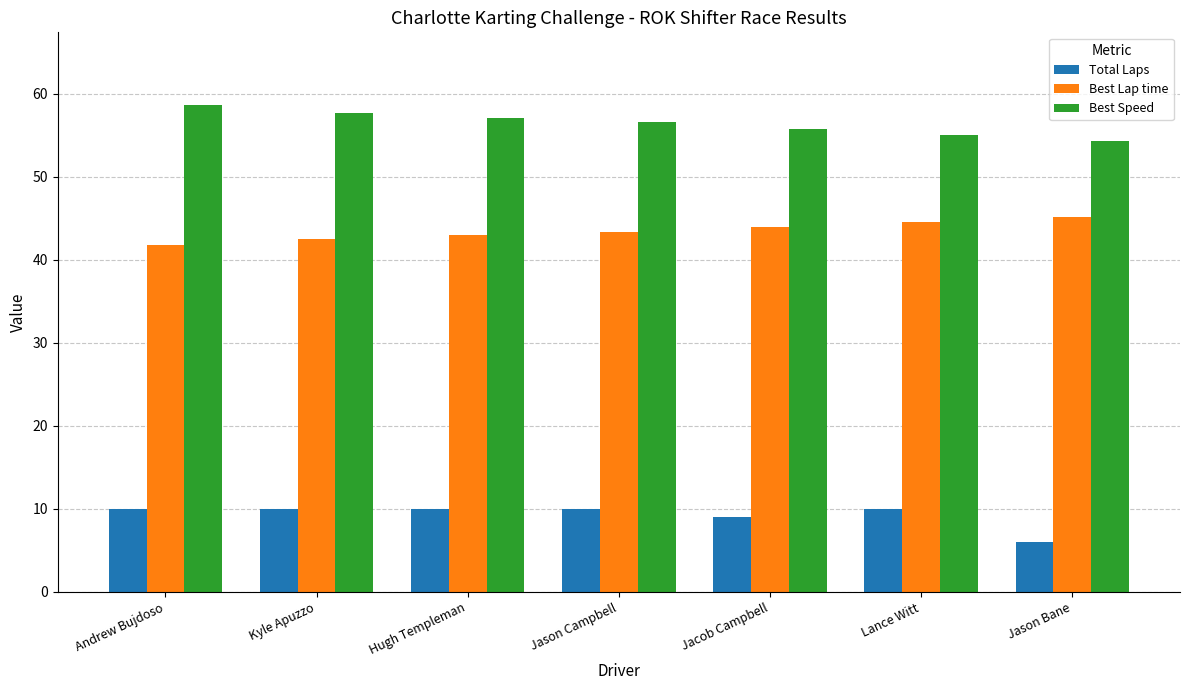

At Jason Campbell, list the series in order from largest to smallest.

Best Speed, Best Lap time, Total Laps